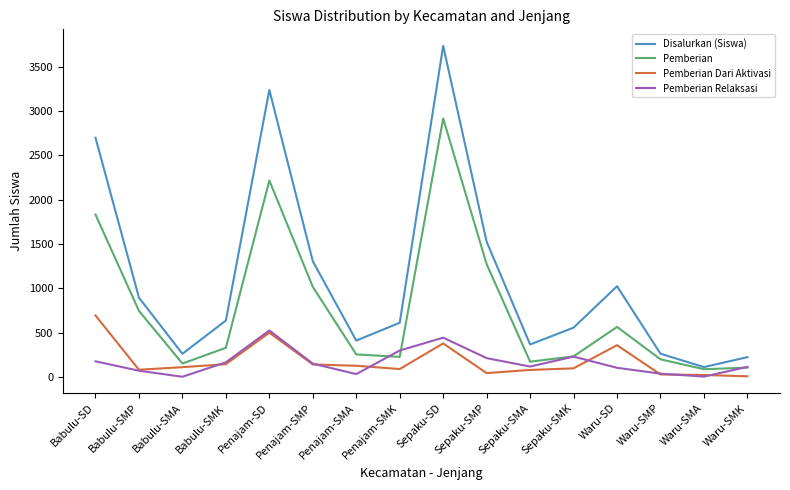

Which series has the largest total across all categories?

Disalurkan (Siswa)